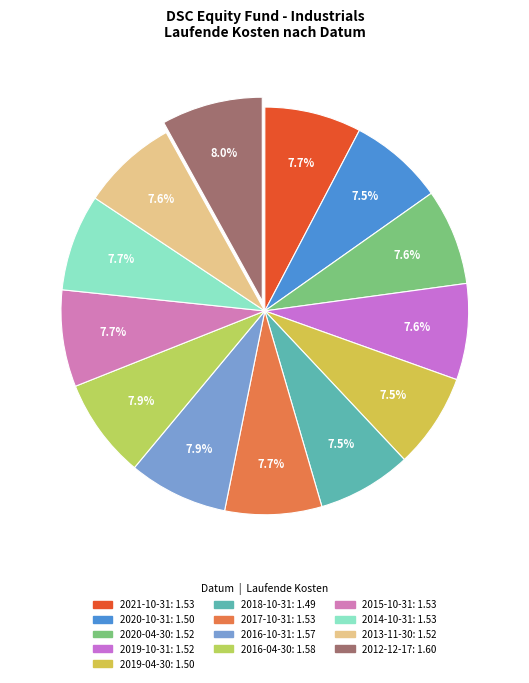

Count the number of slices in the pie.

13